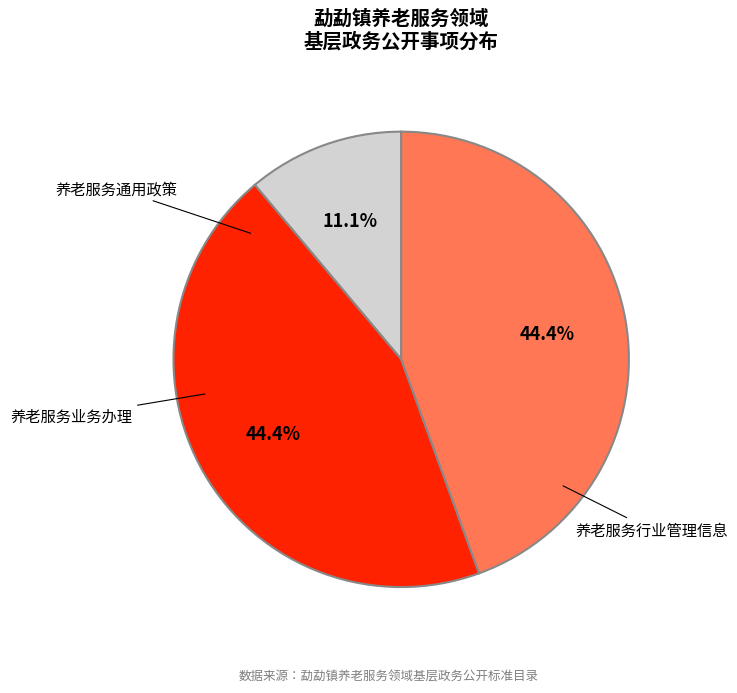

Count the number of slices in the pie.

3